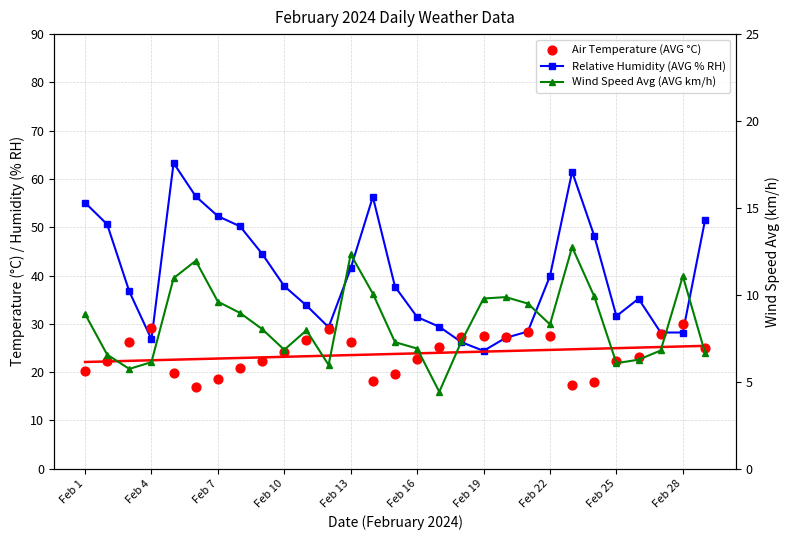

What is the total value across all series at 16?

58.9